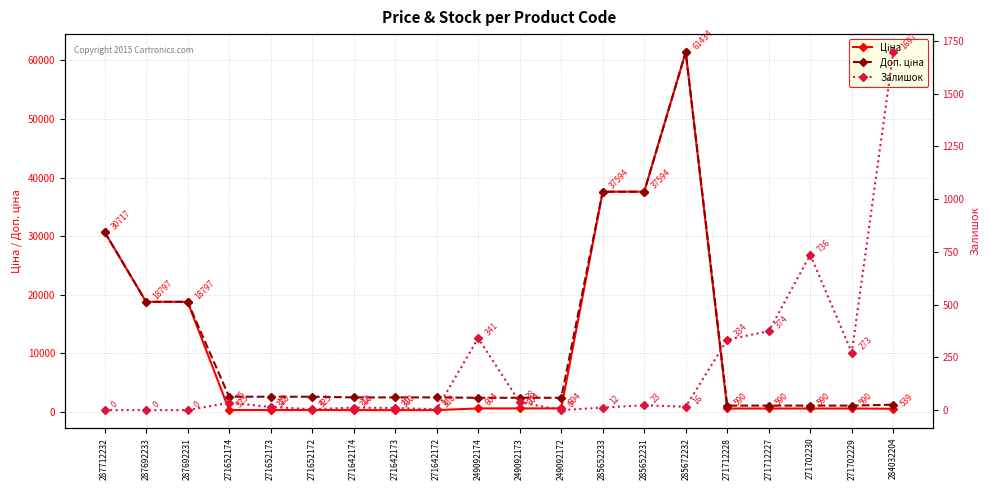

Which series has the largest total across all categories?

Доп. ціна